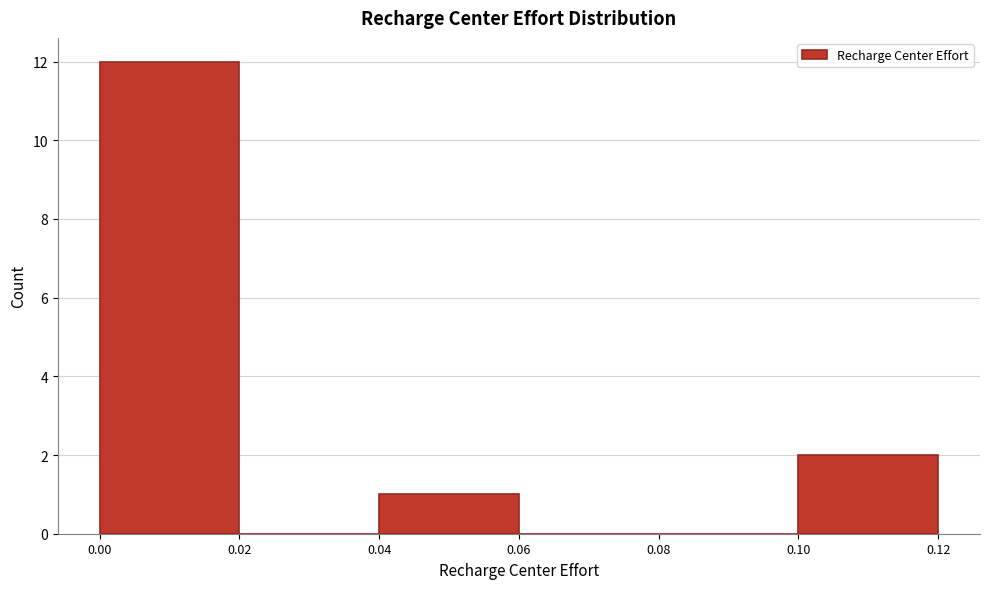

Reading left to right, transcribe this chart: for each bar, give the range it covers on the x-axis and its height. The values are not printed on the chart, so give them approximately, as read against the axis.

0.00 to 0.02: 12
0.02 to 0.04: 0
0.04 to 0.06: 1
0.06 to 0.08: 0
0.08 to 0.10: 0
0.10 to 0.12: 2